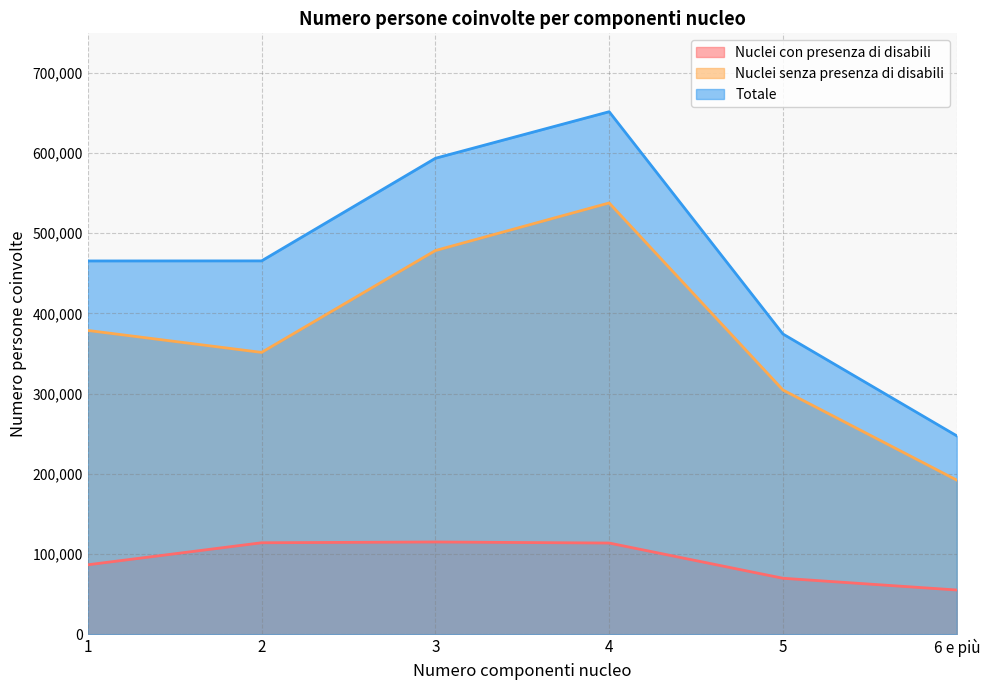

How many values in the Nuclei senza presenza di disabili series exceed 378659?

2